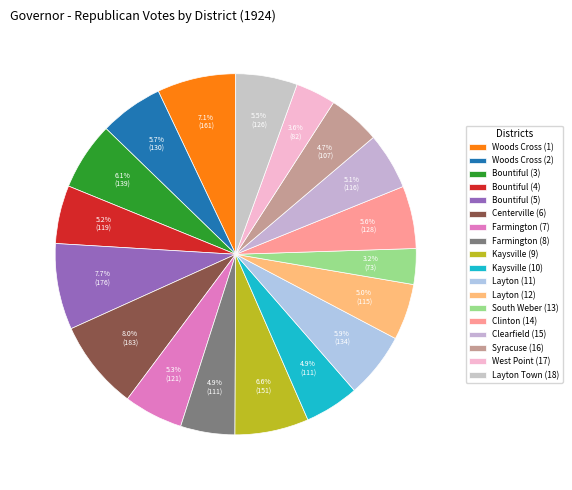

How many slices are in this pie chart?

18